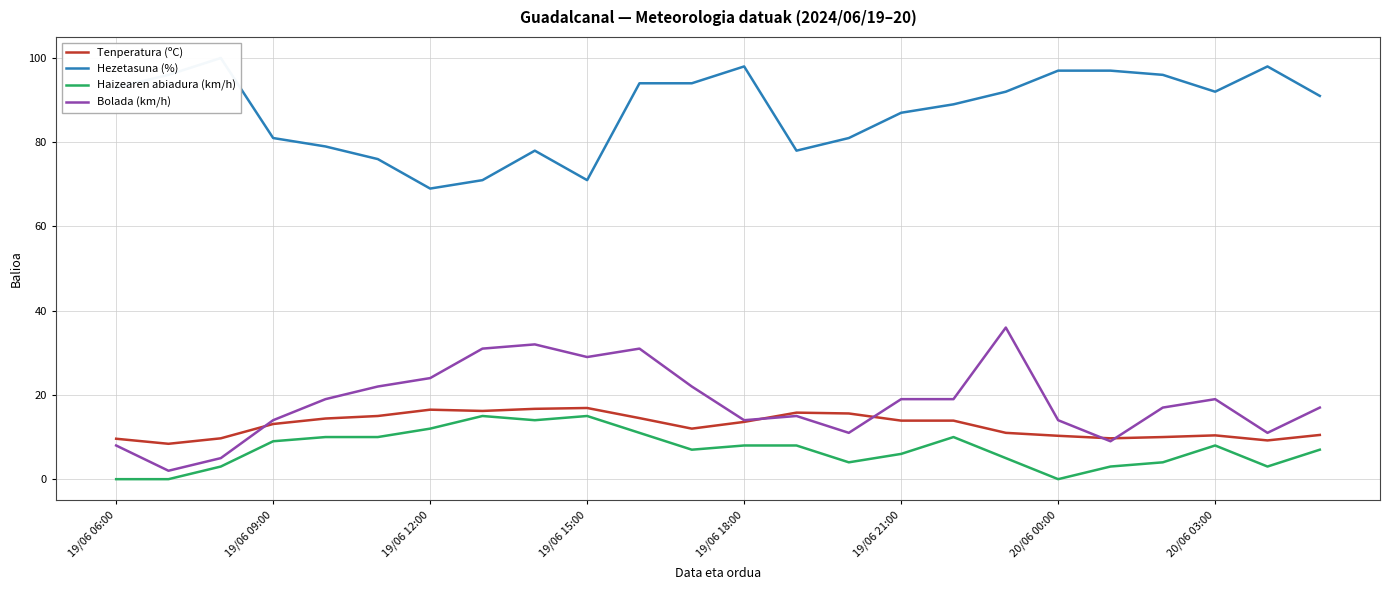

Which has a higher value, 20 or 13?

13